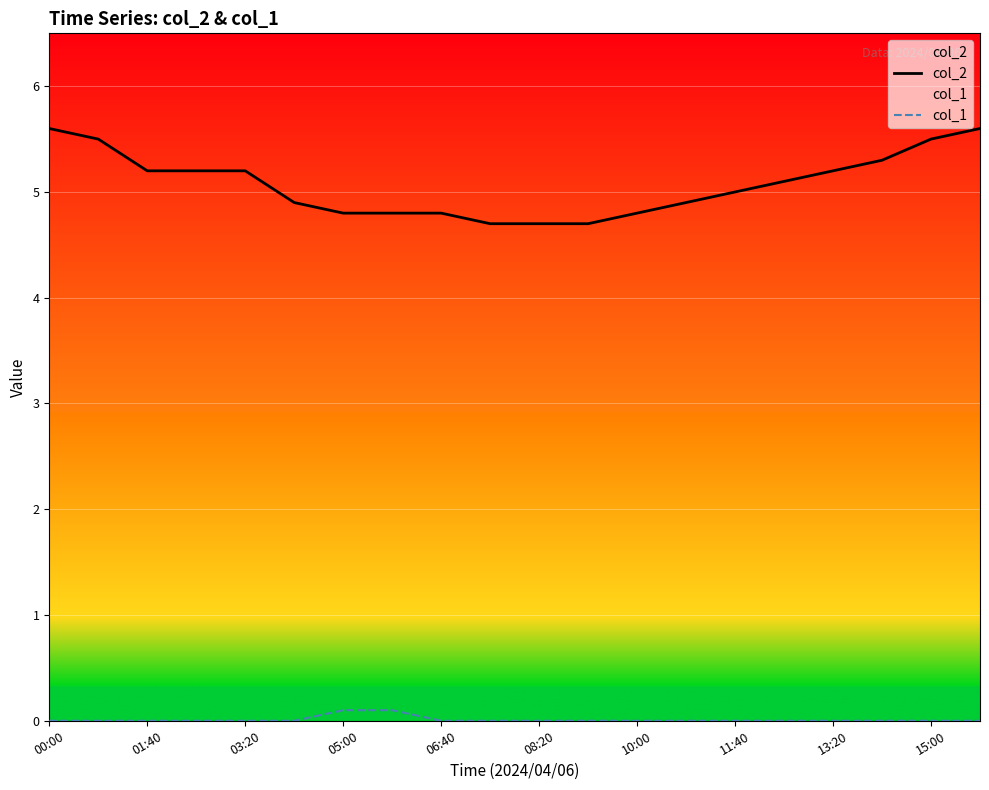

True or false: col_1 and col_2 intersect in this chart.

False